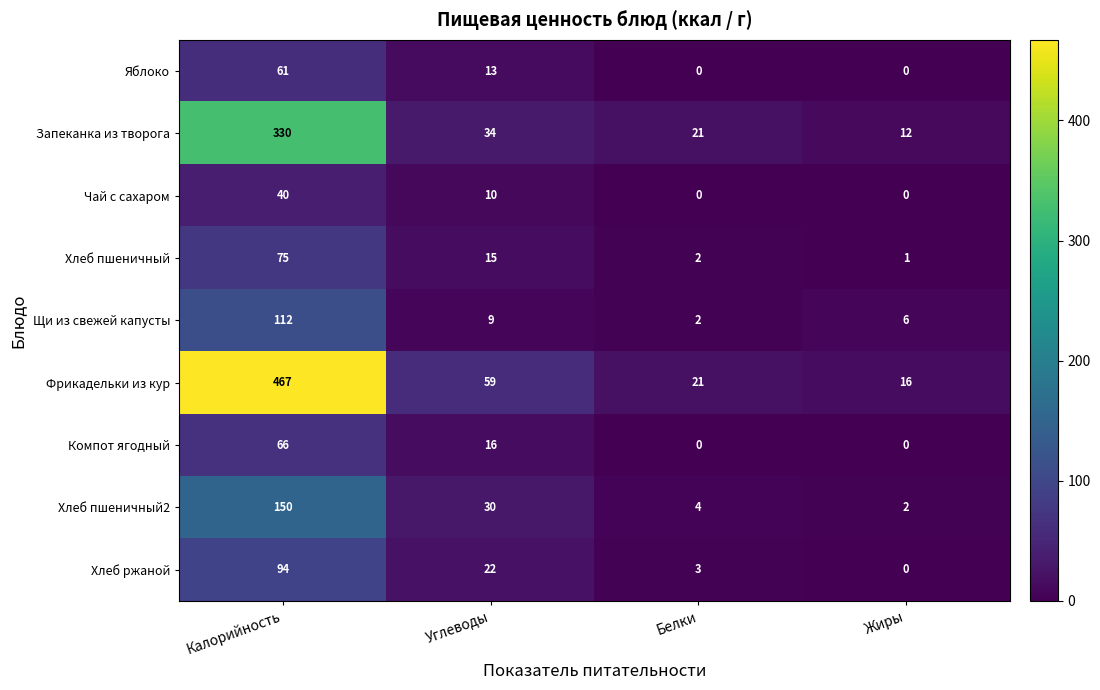

True or false: Яблоко has a value of 0 at Жиры.

True